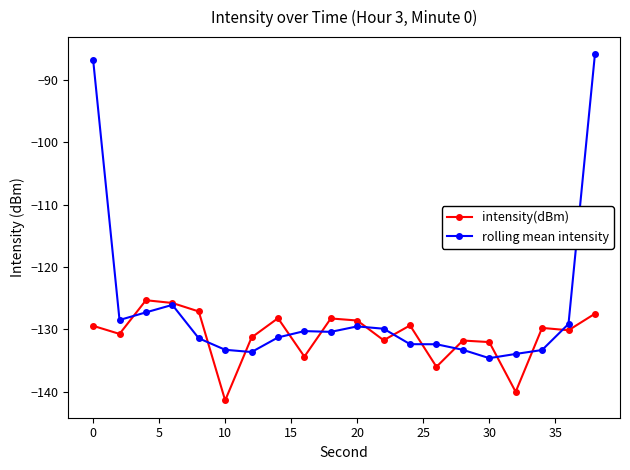

What is the smallest value displayed?

-141.4